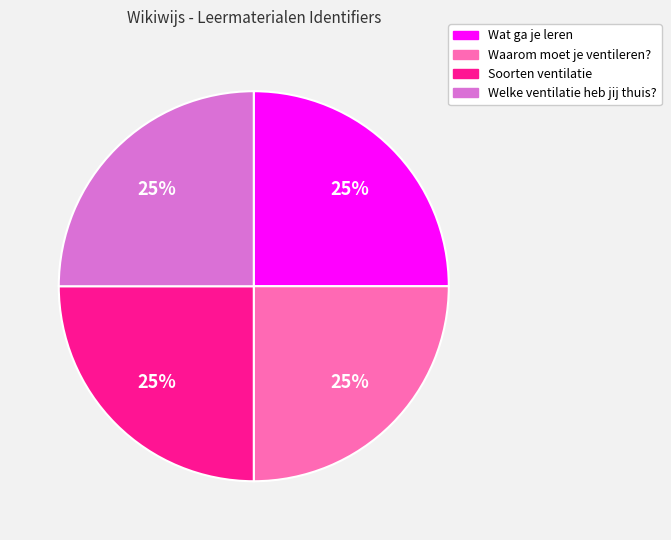

How many segments does this pie chart have?

4